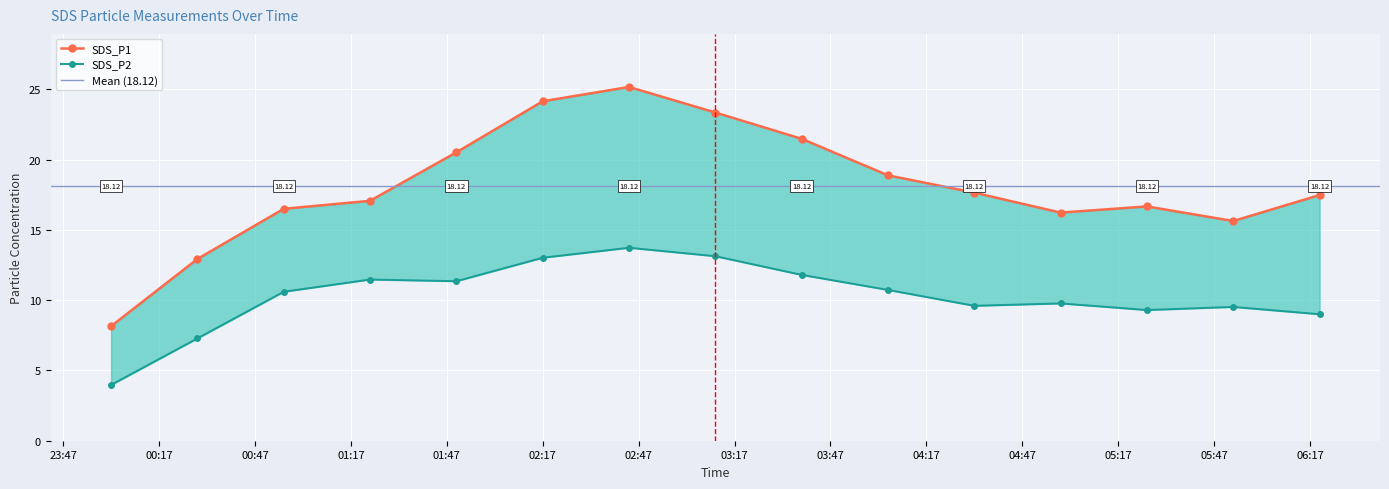

Which series has the largest range (max minus min)?

SDS_P1